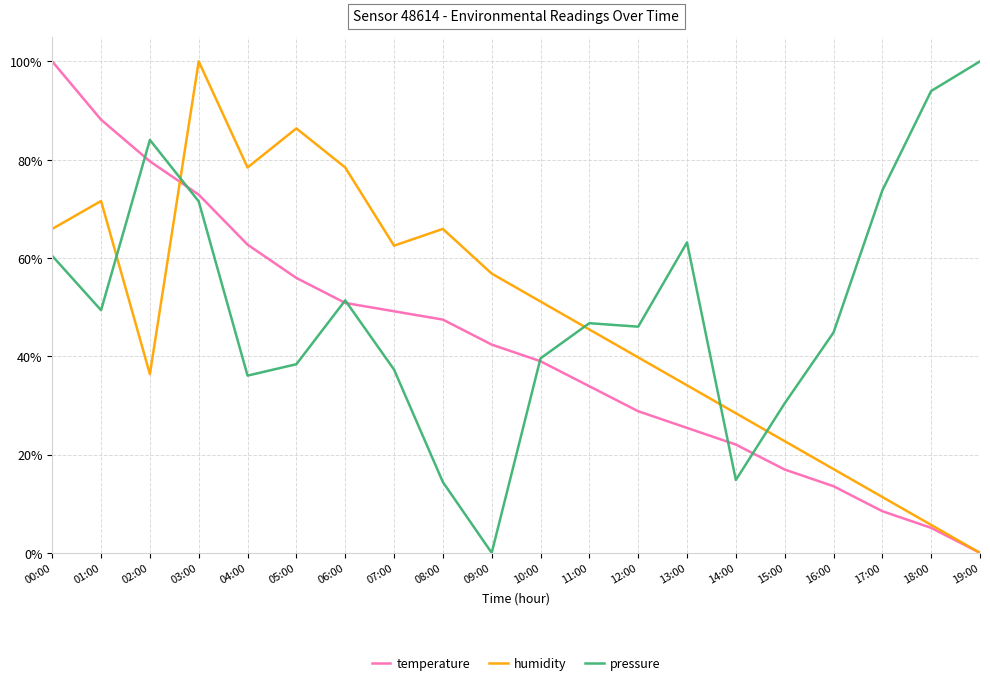

The value of temperature at 01:00 is 50.1. True or false?

False